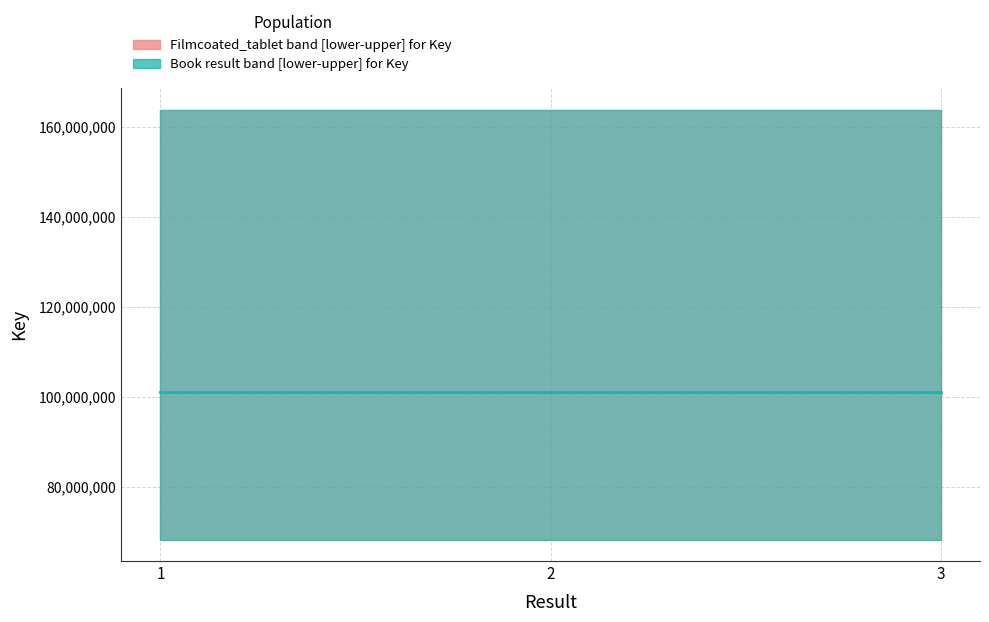

List the labels in order of Key_median value, largest first.

1, 2, 3